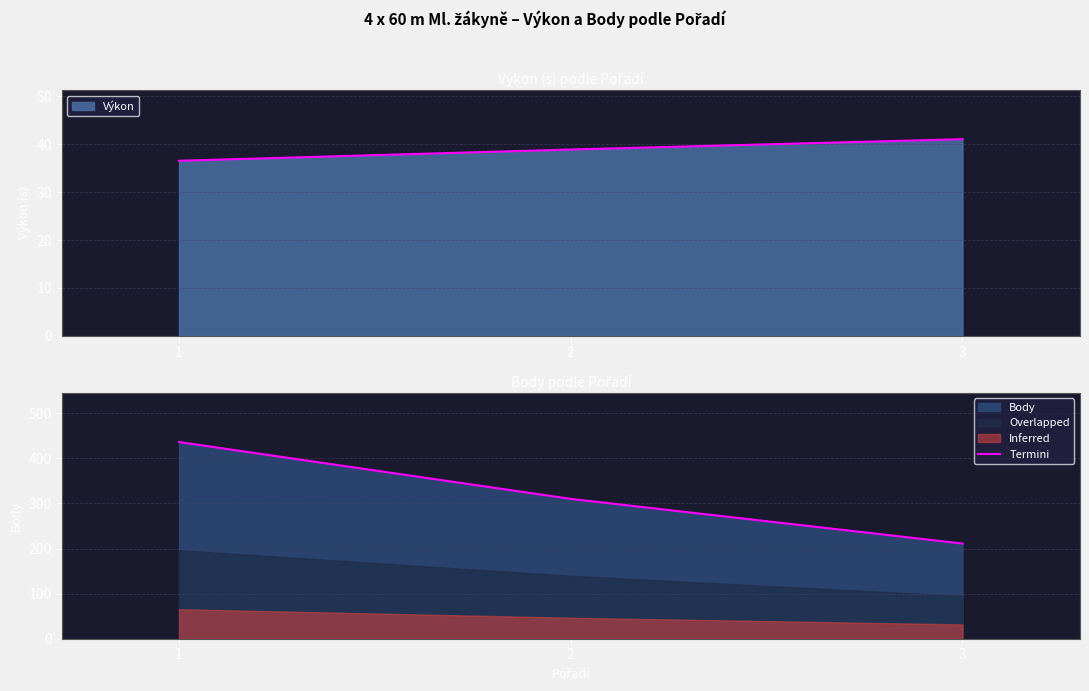

What is the change in value from 1 to 2?

-126